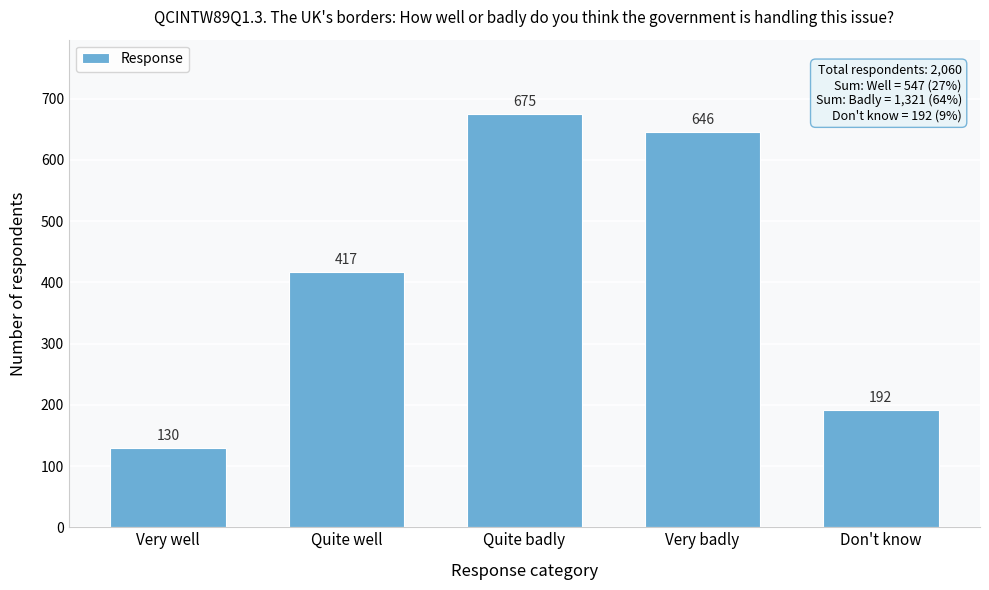

Reading right to left, transcribe all the data shown in this chart.

192	646	675	417	130